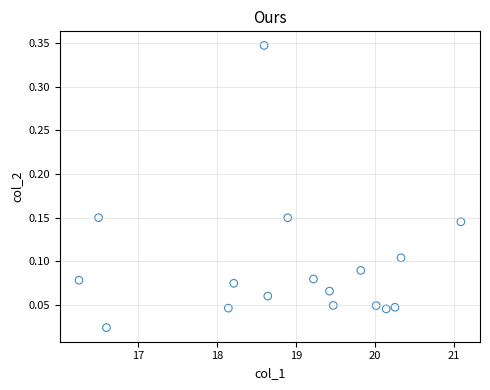

What is the range of X values (max minus min)?

4.8